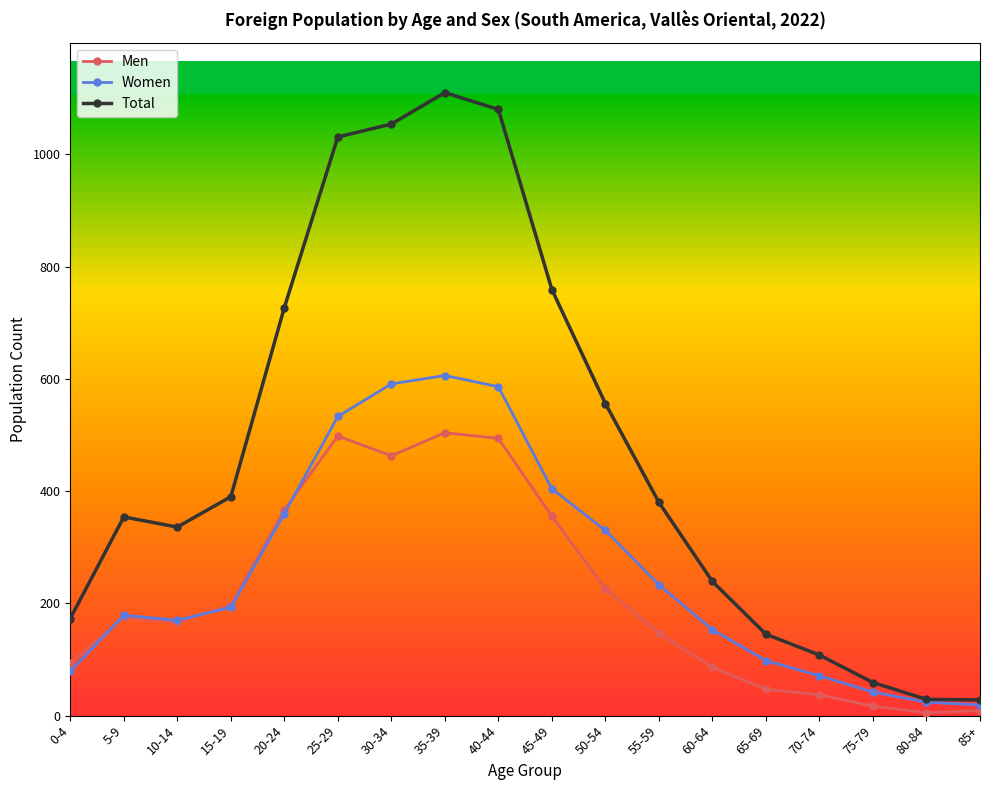

What is the average value of the Women series?

260